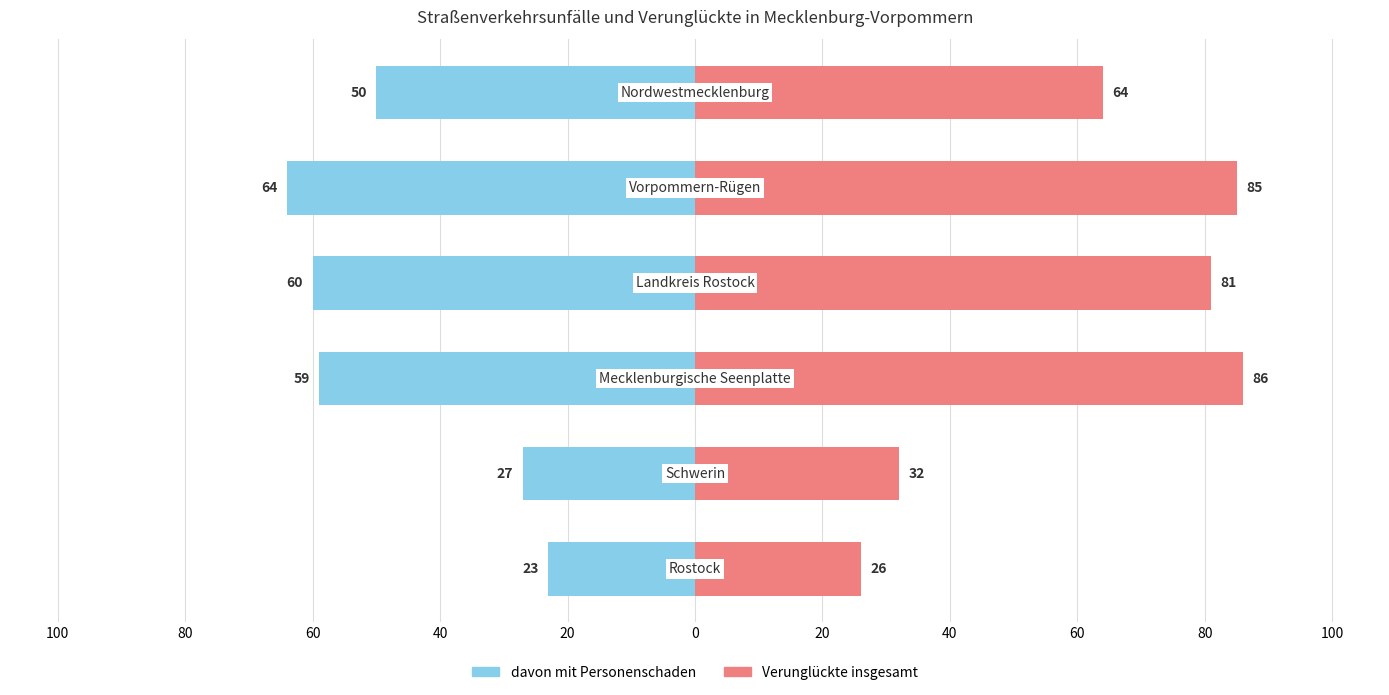

What is the average value of the Verunglückte insgesamt series?

62